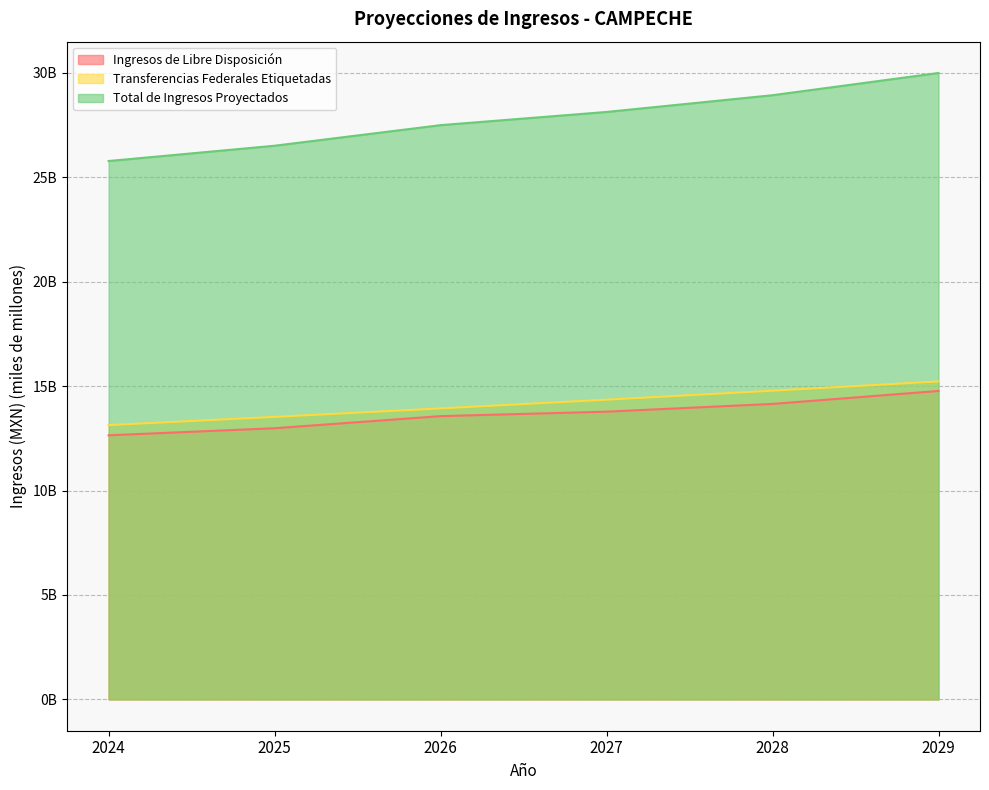

Reading left to right, transcribe all the data shown in this chart.

Ingresos de Libre Disposición: 2024=12.6	2025=13.0	2026=13.6	2027=13.8	2028=14.1	2029=14.8
Transferencias Federales Etiquetadas: 2024=13.1	2025=13.5	2026=13.9	2027=14.3	2028=14.8	2029=15.2
Total de Ingresos Proyectados: 2024=25.8	2025=26.5	2026=27.5	2027=28.1	2028=28.9	2029=30.0